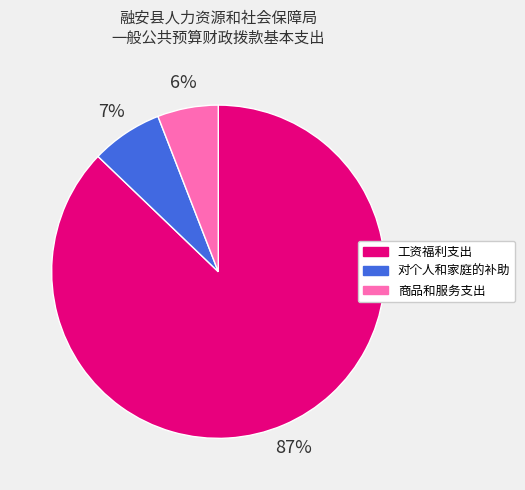

To the nearest percent, what is the difference between the 工资福利支出 and 商品和服务支出 slice percentages?

81%